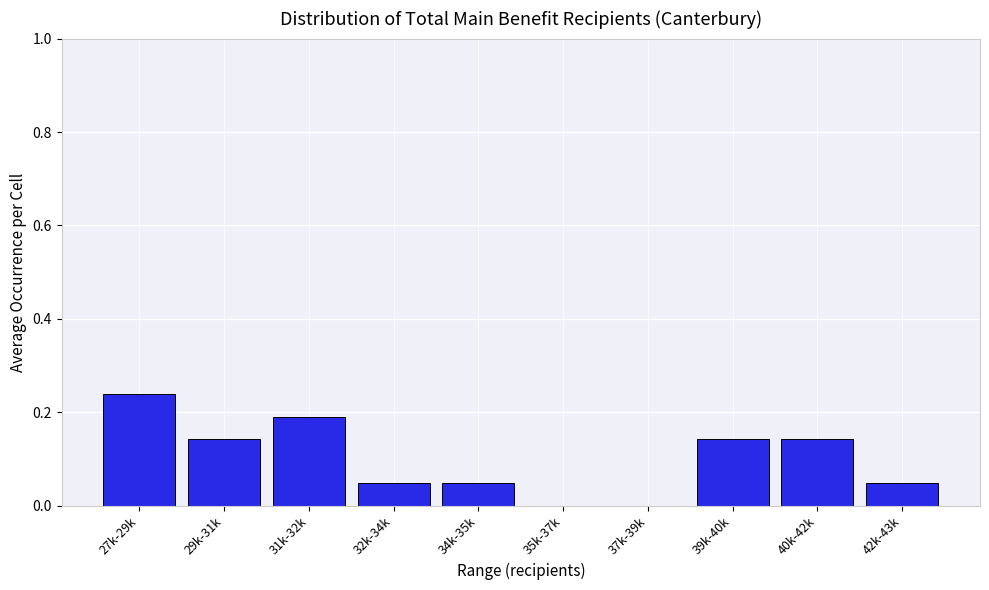

Which category has the highest value across all series?

27k-29k